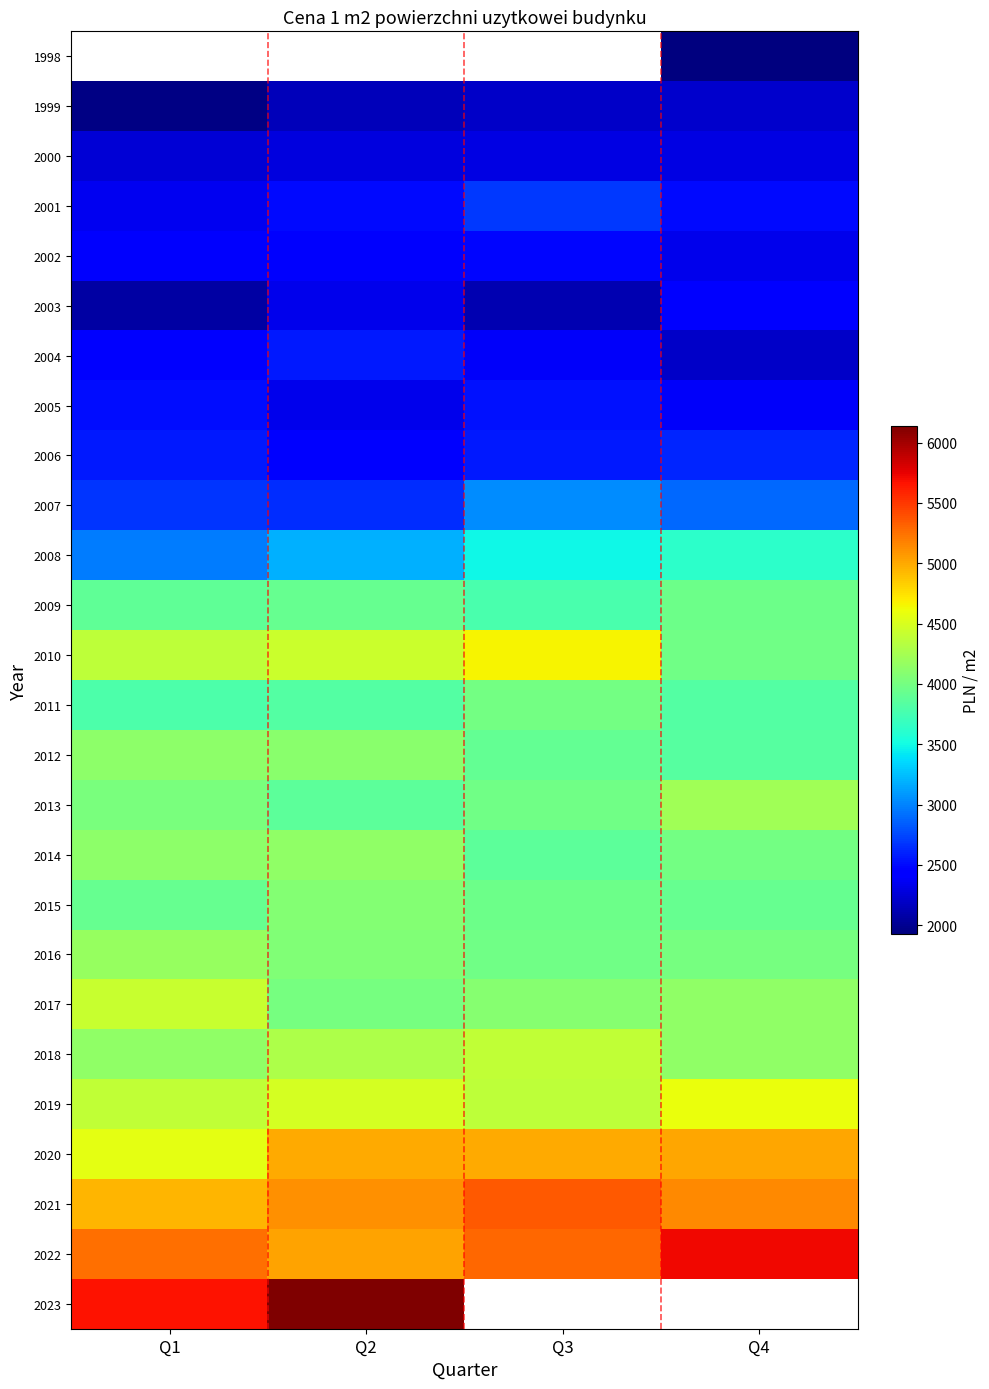

At which category does the chart reach its peak across all series?

Q2